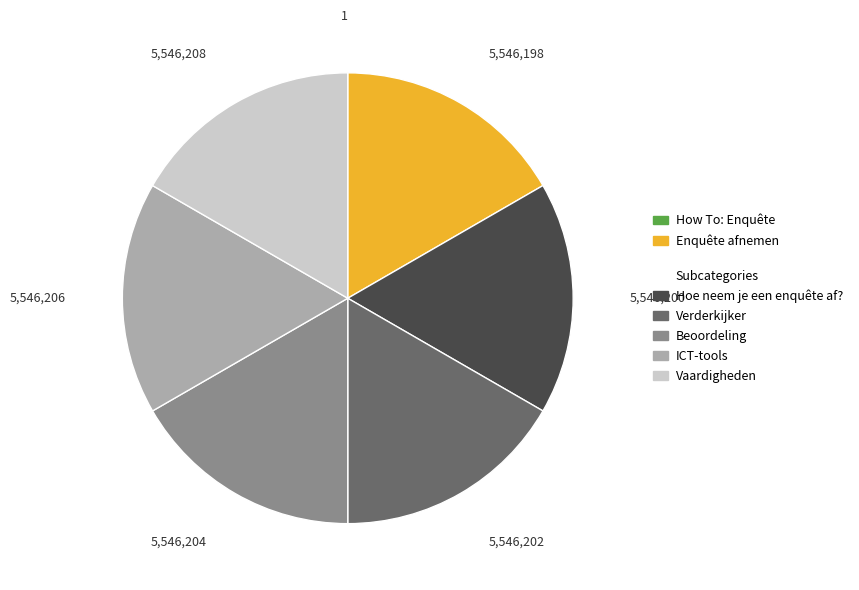

Does any single category account for the majority?

No